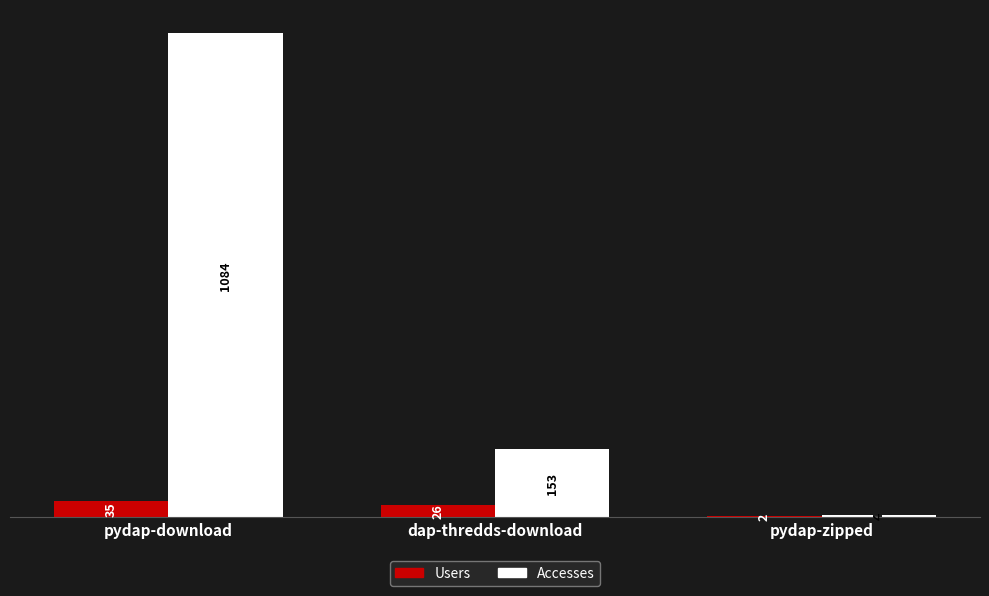

What is the difference between the Users values at pydap-download and dap-thredds-download?

9